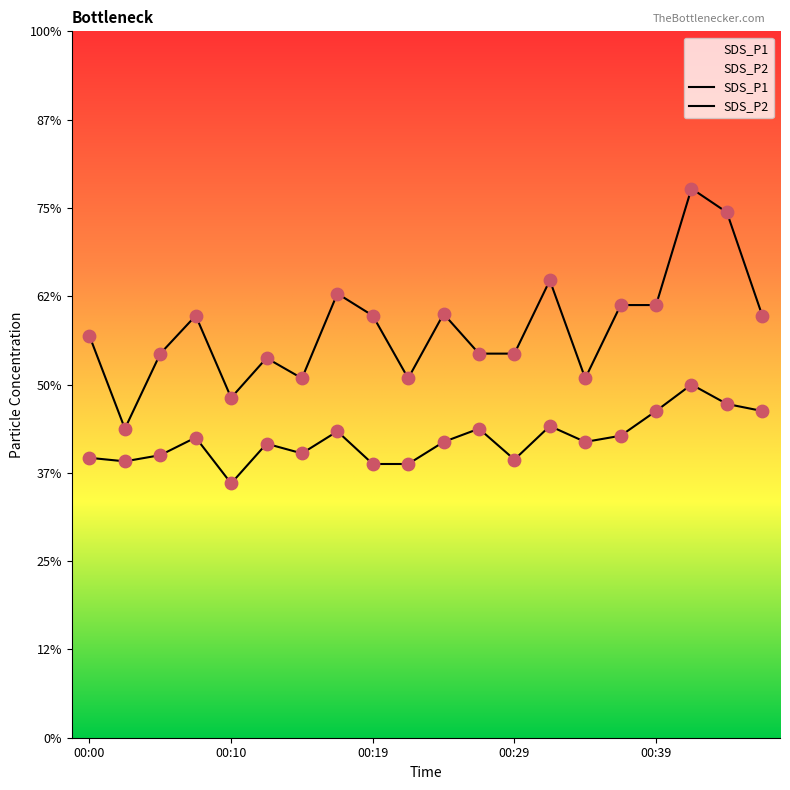

What are all the series names shown in the legend?

SDS_P1, SDS_P2